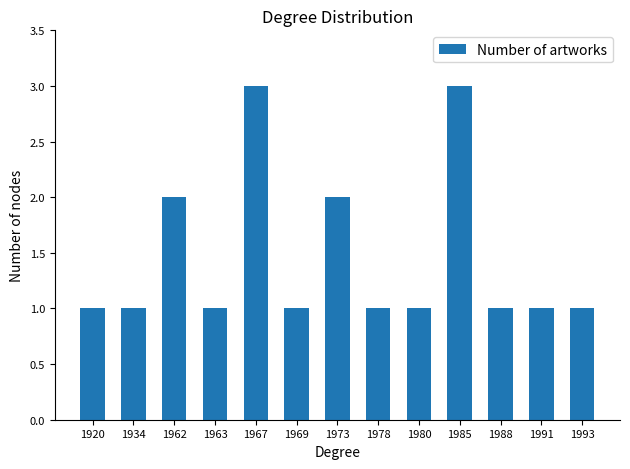

Count the values in the range 1 to 2.

11